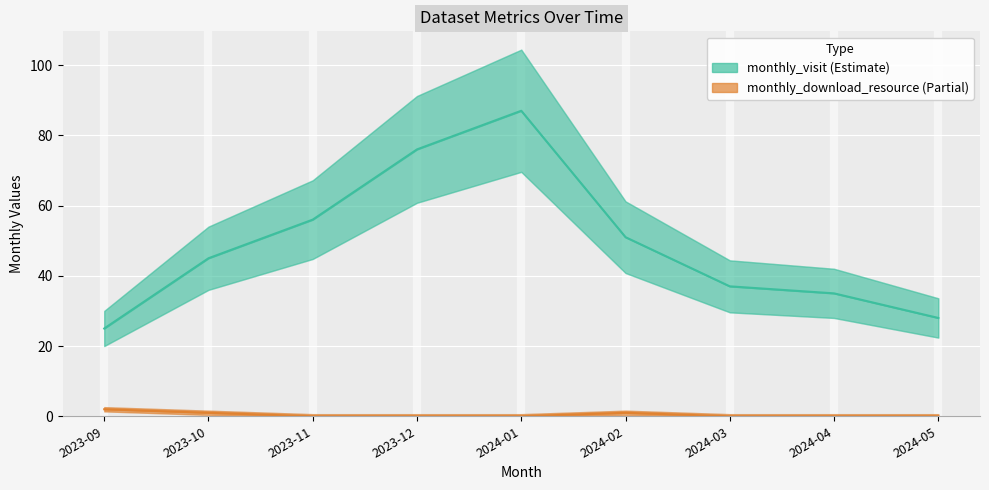

How many values in monthly_download_resource are above zero?

3